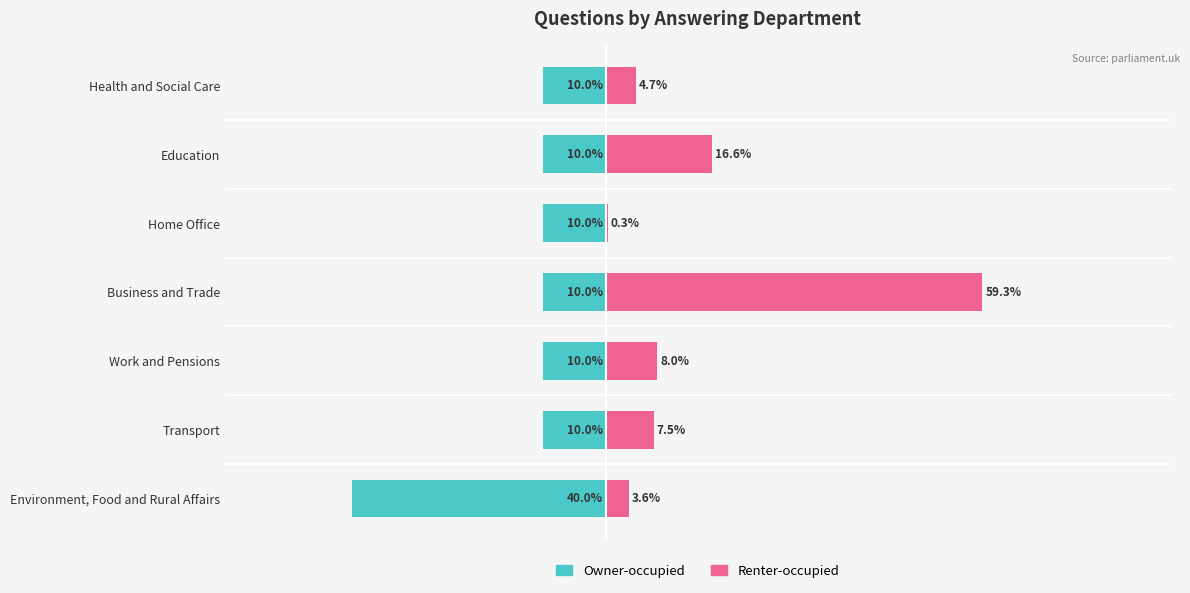

What is the value of the Owner-occupied bar at the 7th from the left?

-10.0